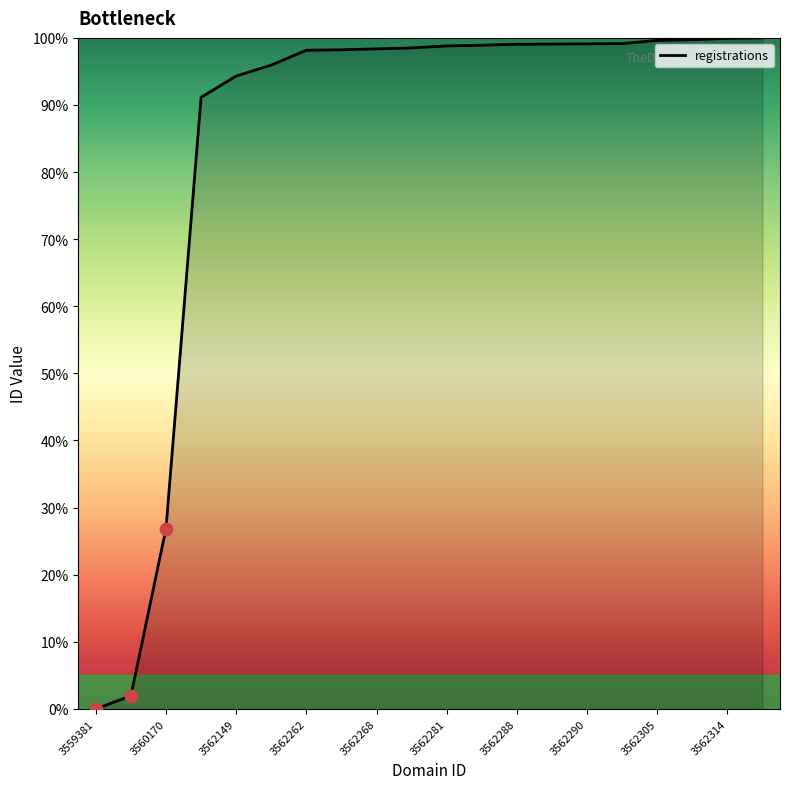

What is the difference between the maximum and minimum values?

100.0